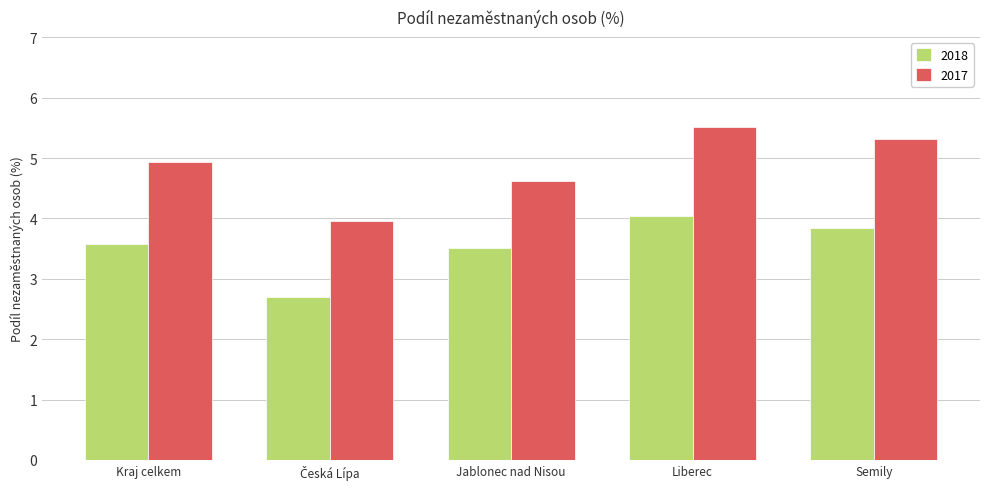

What is the sum of all 2017 values?

24.3